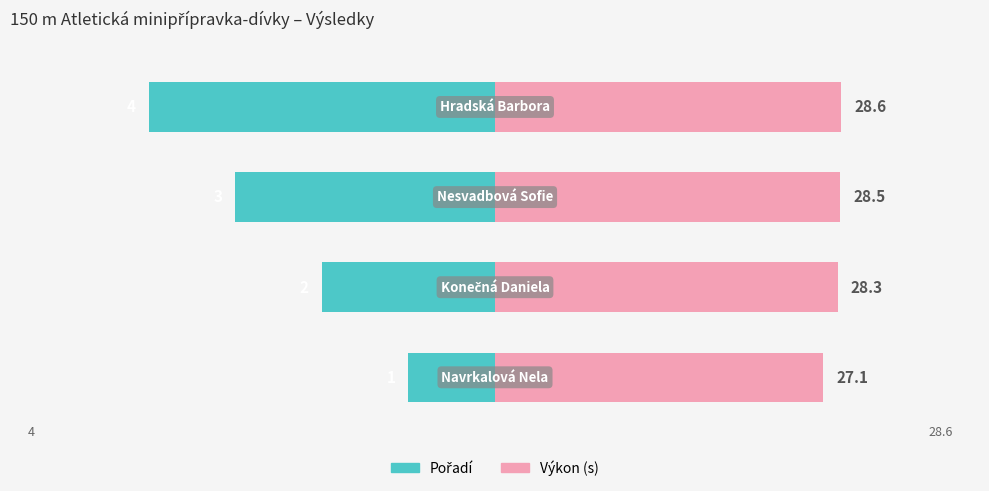

List the series in order of their overall mean, highest first.

Výkon, Pořadí